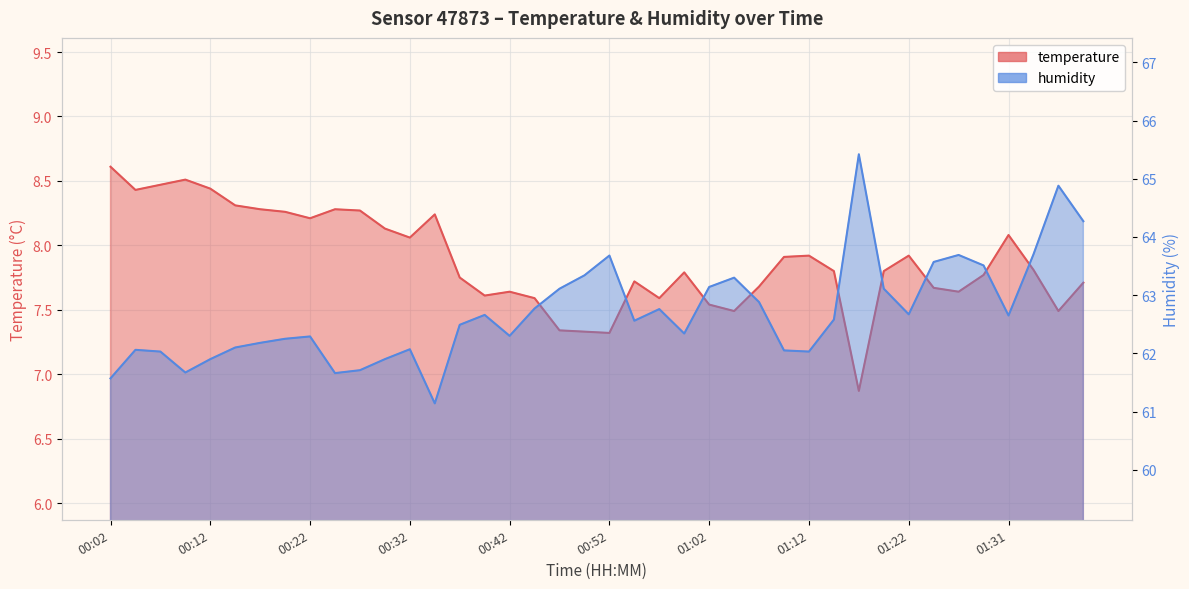

True or false: humidity and temperature cross at least once.

False